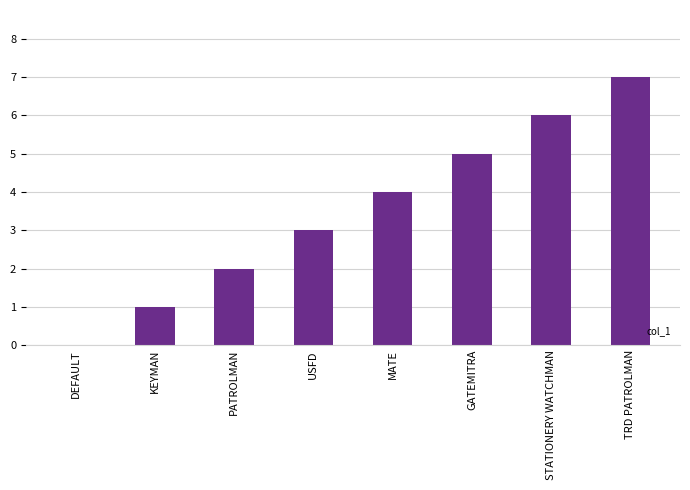

What is the greatest value displayed?

7